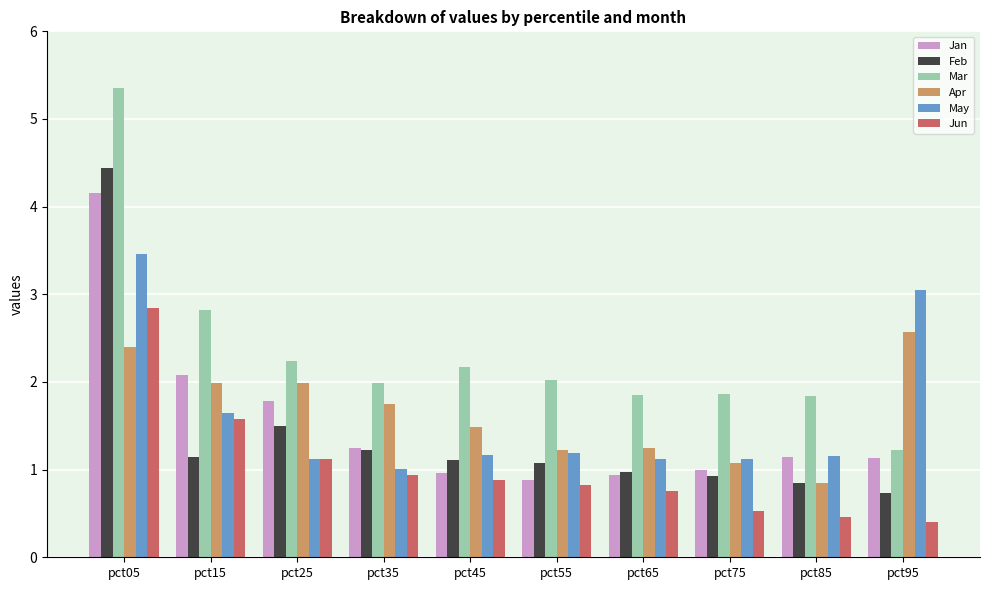

What is the average value of the Jan series?

1.5